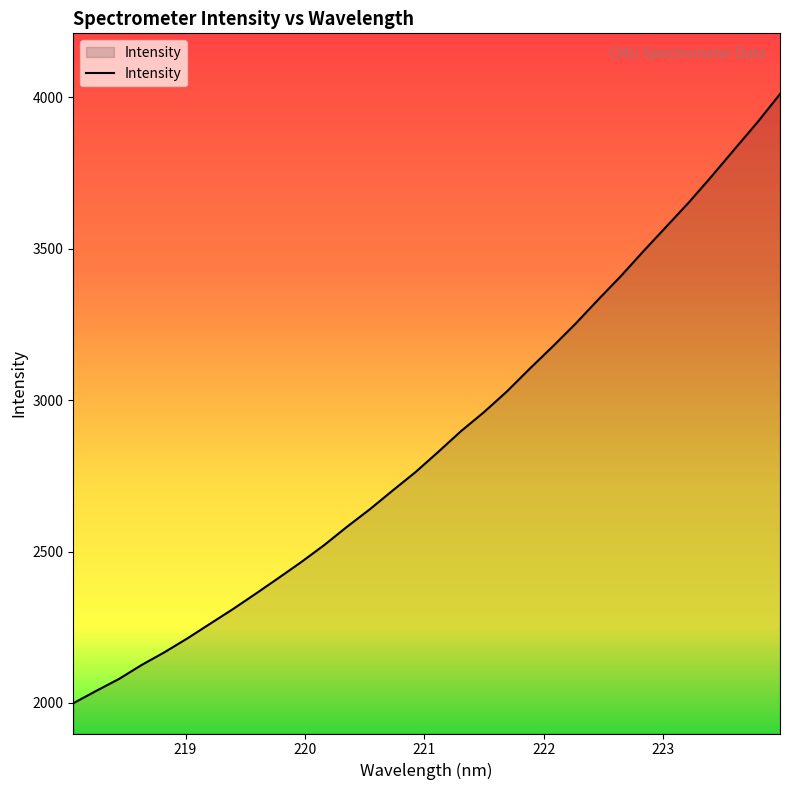

Does the chart have visible grid lines?

No